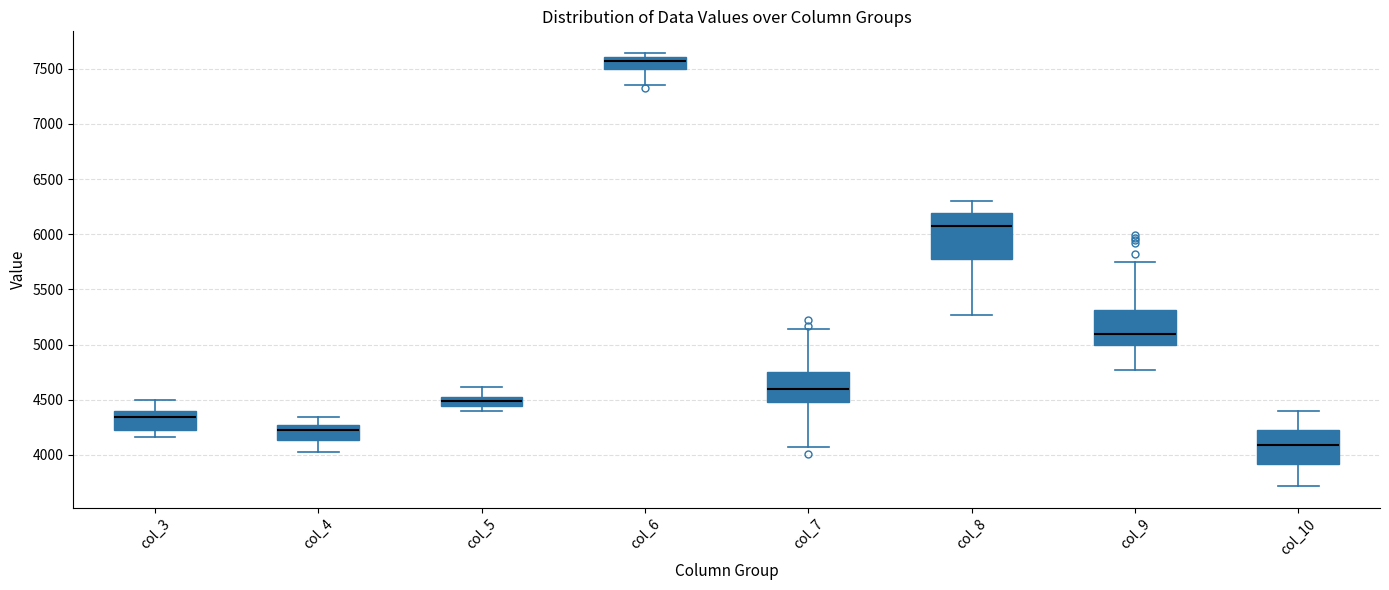

Where does the median line of the box for col_6 sit on the y-axis? The values are not printed on the chart, so give them approximately, as read against the axis.

7550